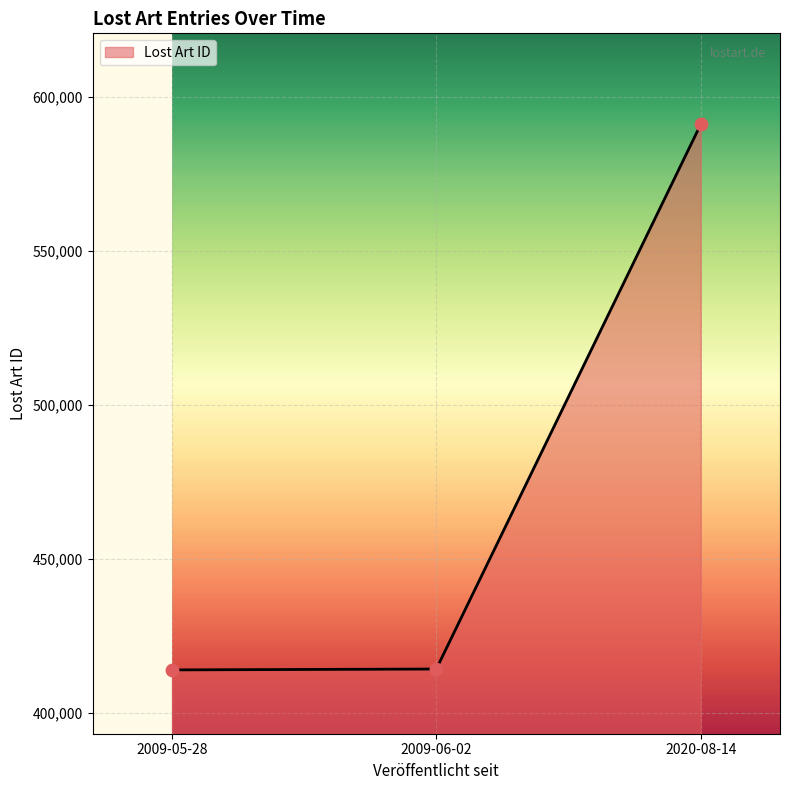

What is the ratio of the value at 2020-08-14 to the value at 2009-05-28?

1.4